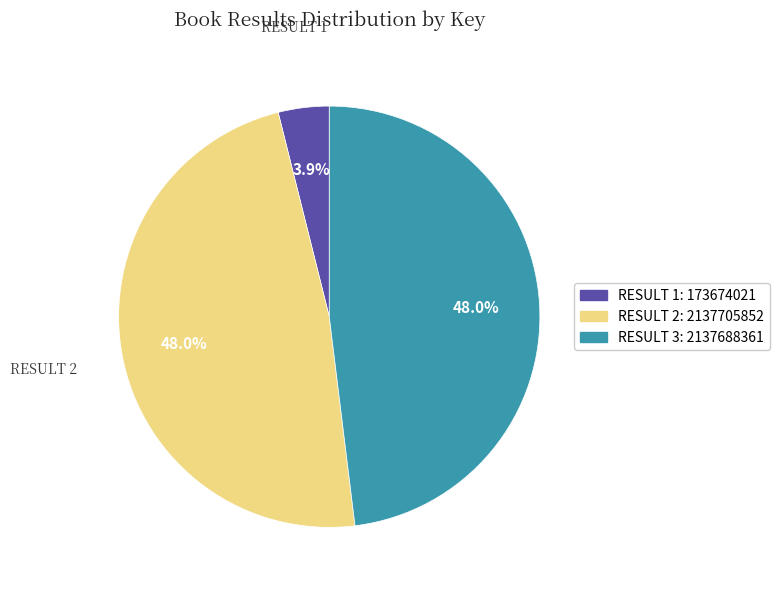

To the nearest percent, what is the average slice percentage?

33%